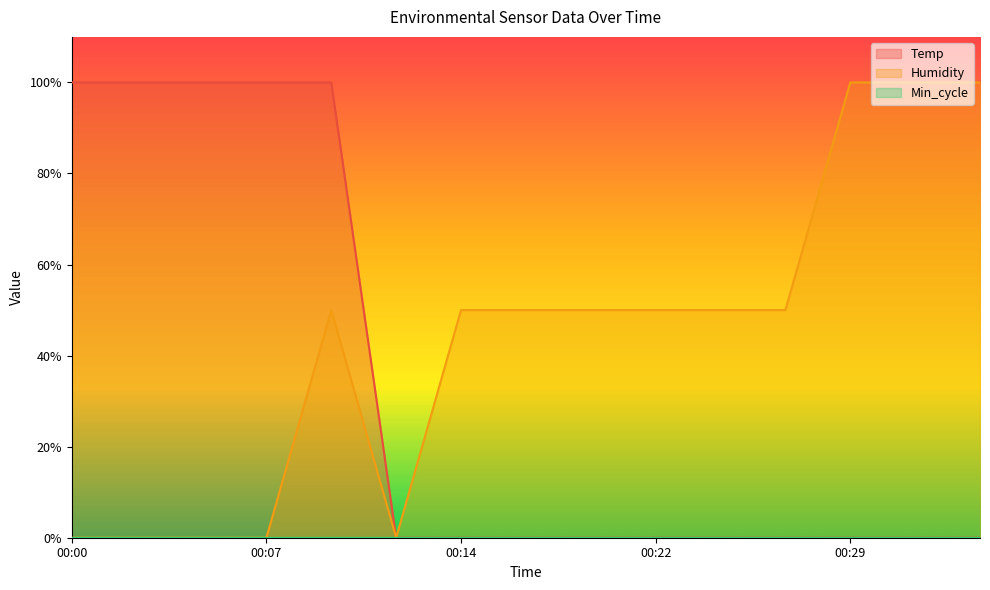

Reading left to right, transcribe all the data shown in this chart.

Temp: 00:00=100.0	00:02=100.0	00:05=100.0	00:07=100.0	00:09=100.0	00:12=0.0	00:14=0.0	00:17=0.0	00:19=0.0	00:22=0.0	00:24=0.0	00:27=0.0	00:29=0.0	00:31=0.0	00:34=0.0
Humidity: 00:00=0.0	00:02=0.0	00:05=0.0	00:07=0.0	00:09=50.0	00:12=0.0	00:14=50.0	00:17=50.0	00:19=50.0	00:22=50.0	00:24=50.0	00:27=50.0	00:29=100.0	00:31=100.0	00:34=100.0